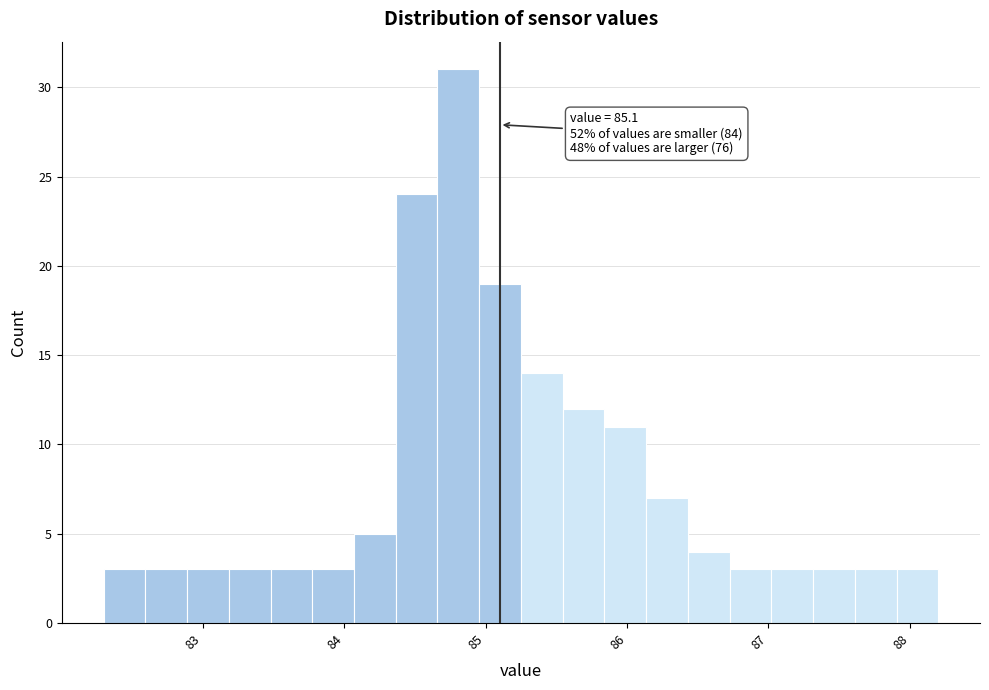

Read against the x-axis, roughly where is the centre of the tallest bar?

84.8